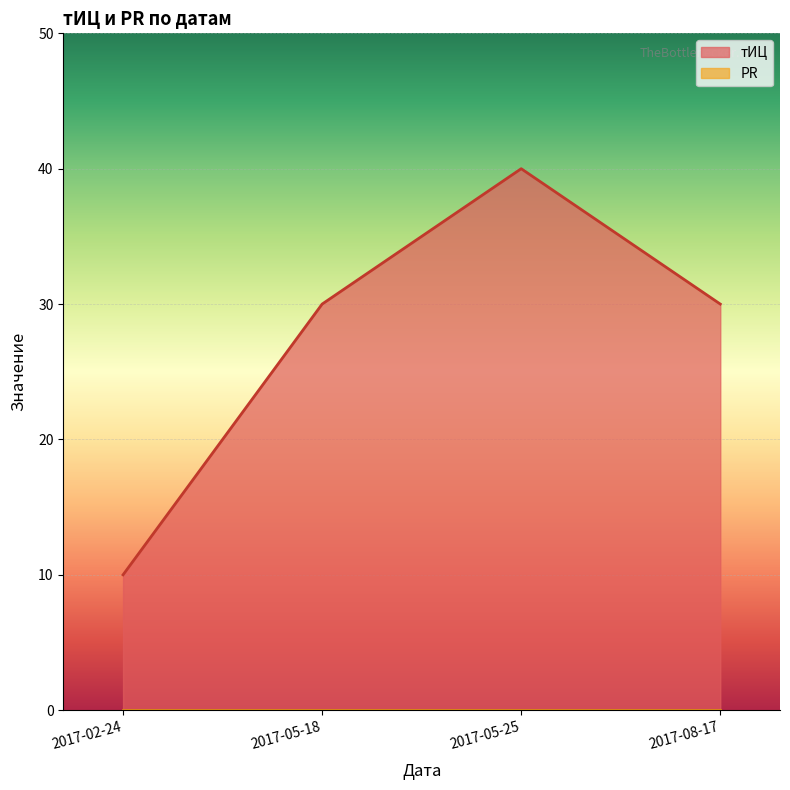

Is the value of PR at 2017-02-24 greater than the value of тИЦ at 2017-05-25?

No